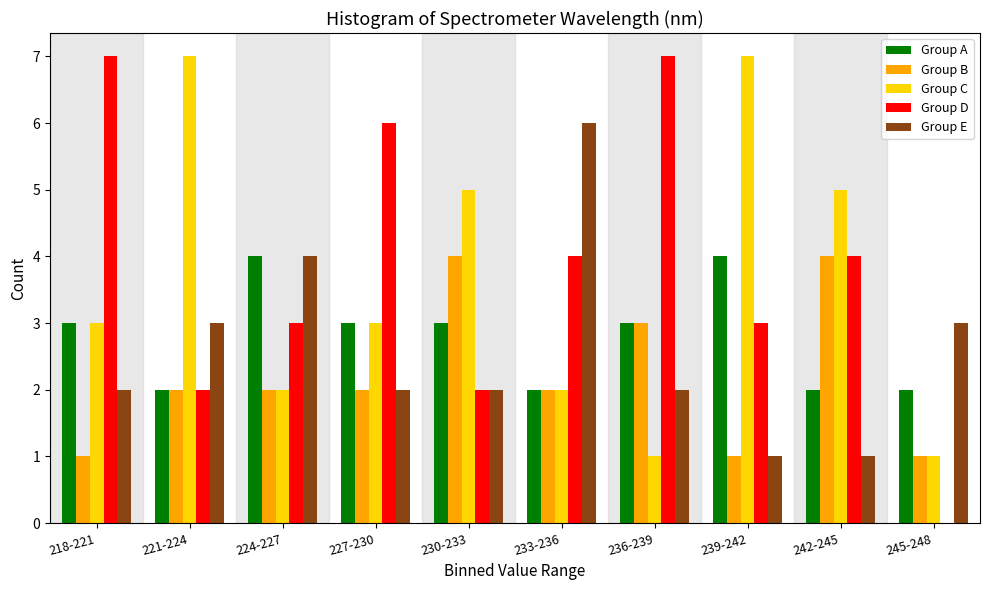

True or false: Group A has a value of 3 at 236-239.

True